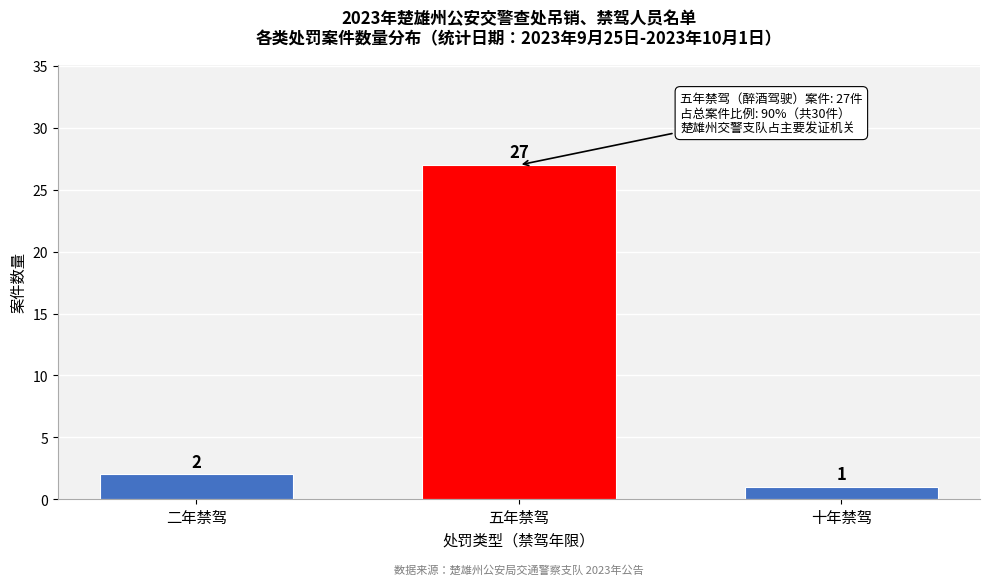

Reading left to right, transcribe all the data shown in this chart.

二年禁驾=2	五年禁驾=27	十年禁驾=1